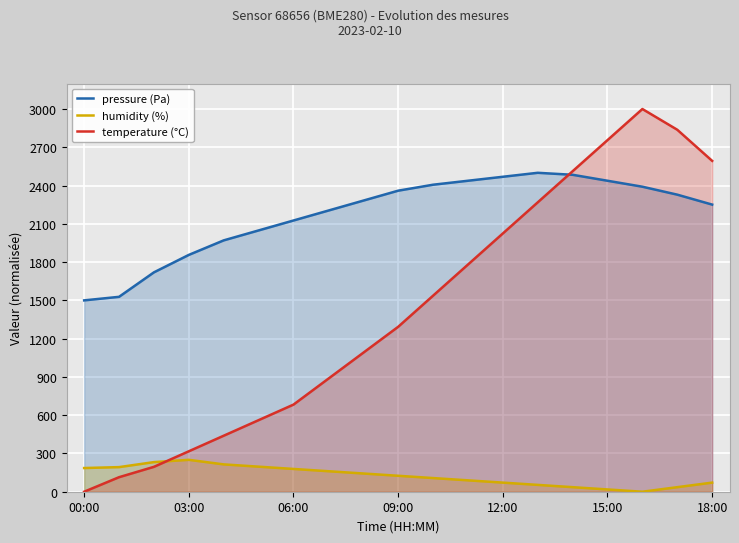

True or false: temperature (°C) and humidity (%) intersect in this chart.

True